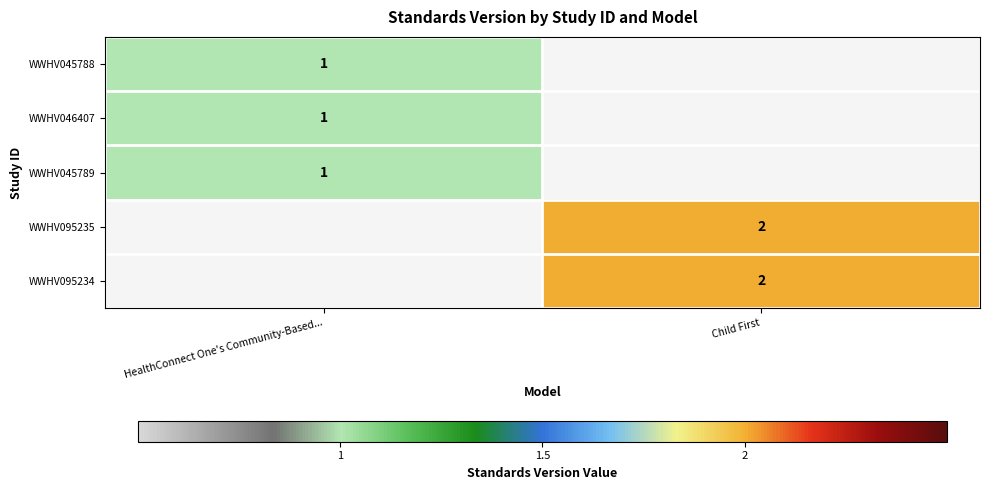

Is it true that WWHV045789 equals 0 at HealthConnect One's Community-Based...?

False